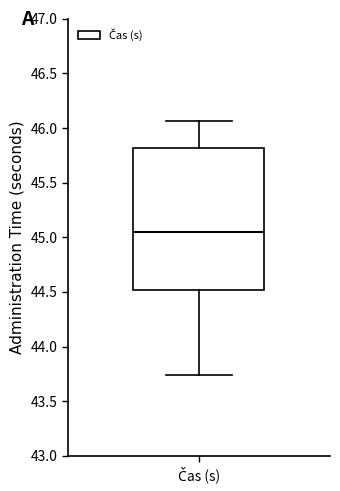

Transcribe this box plot: give where the median line is, the range the box spans, and where the two whiskers end, as read against the y-axis. The values are not printed on the chart, so give them approximately, as read against the axis.

median 45.05, box 44.50 to 45.80, whiskers 43.75 to 46.05